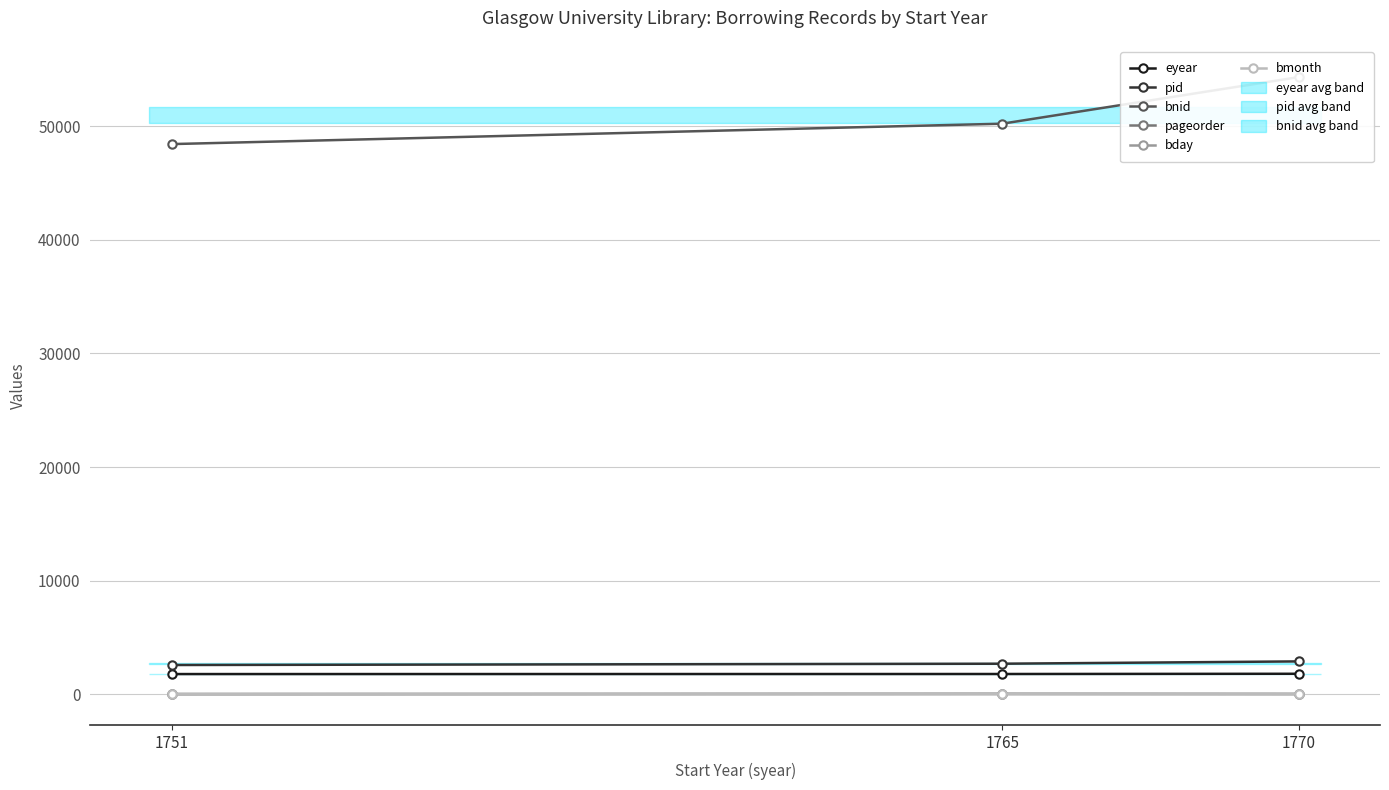

What is the average value of the bmonth series?

7